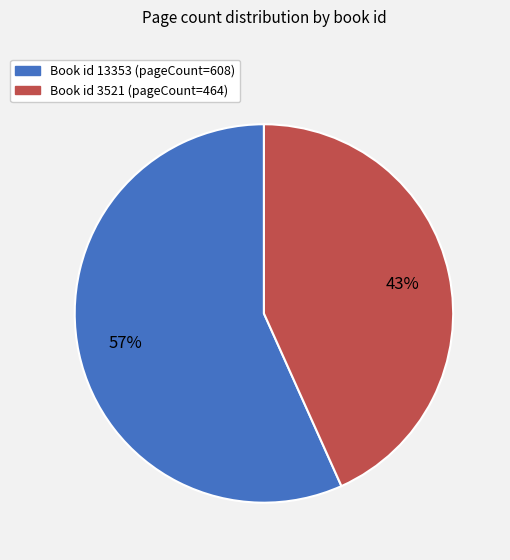

What is the smallest slice in the pie chart?

Book id 3521 (pageCount=464)